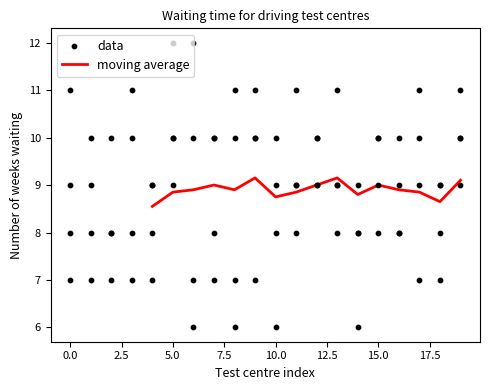

What is the lowest value of the moving average series?

8.6